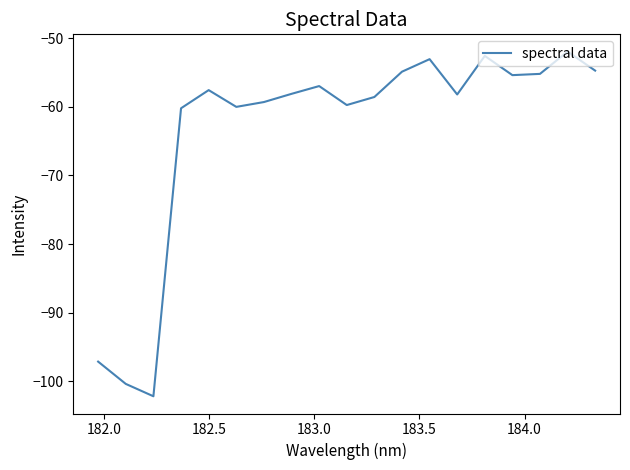

What is the minimum value shown in the chart?

-102.2